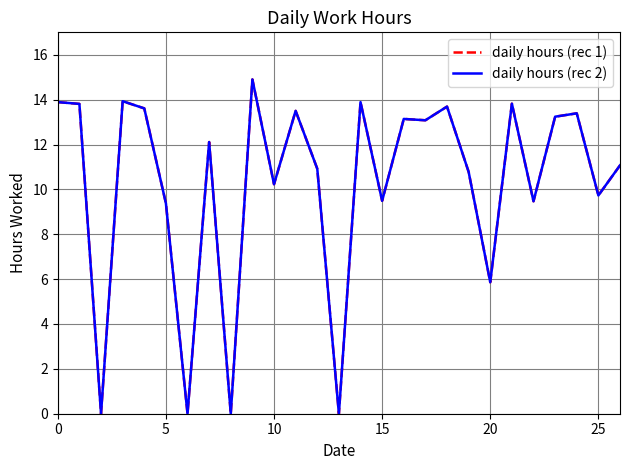

True or false: daily hours (rec 2) and daily hours (rec 1) cross at least once.

False